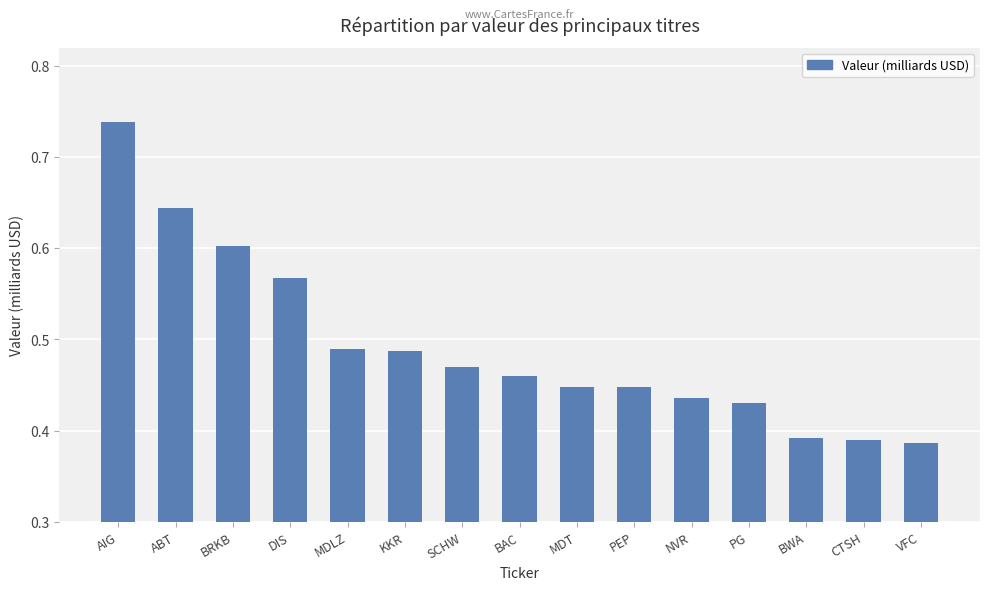

Which has a higher value, AIG or MDLZ?

AIG